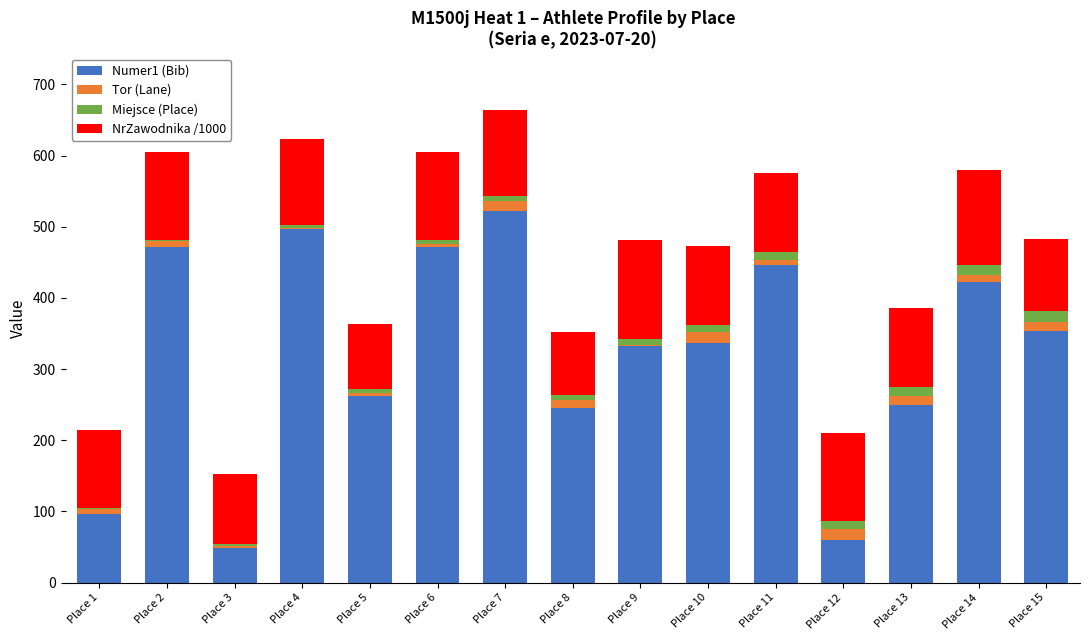

What is the sum of all Numer1 (Bib) values?

4814.0